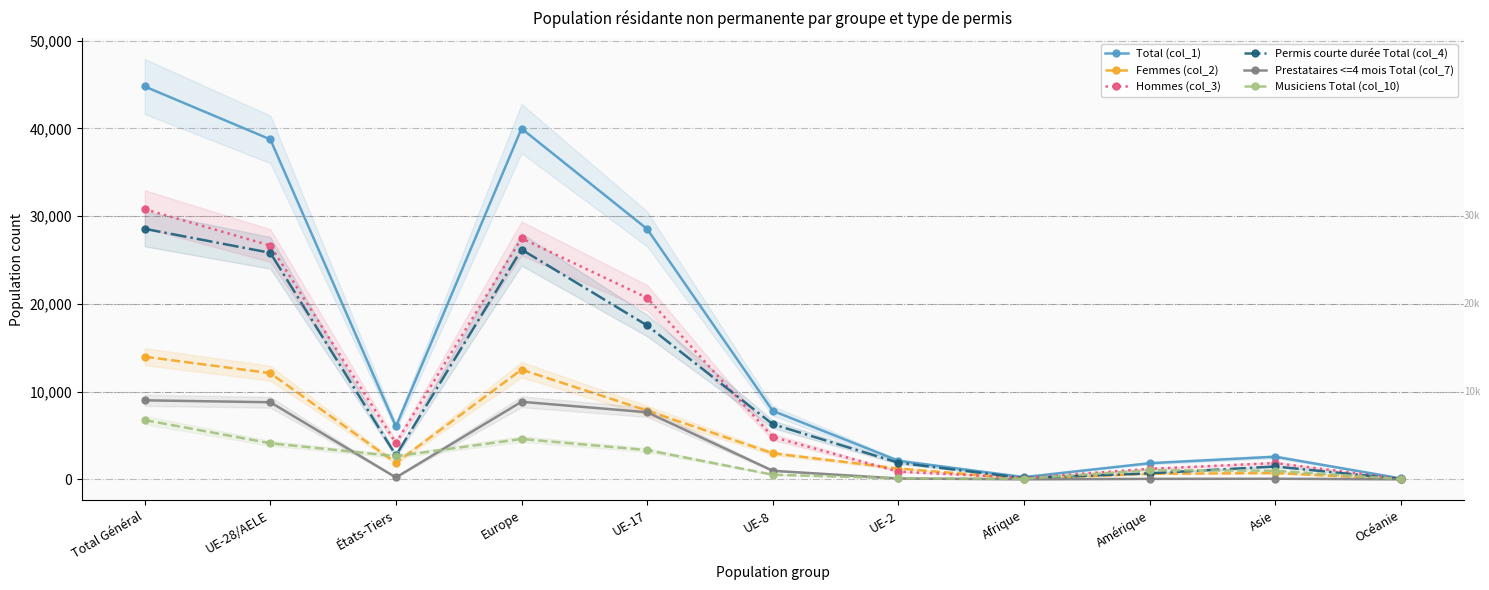

In Prestataires <=4 mois Total (col_7), how many points are higher than both neighbors (excluding endpoints)?

2